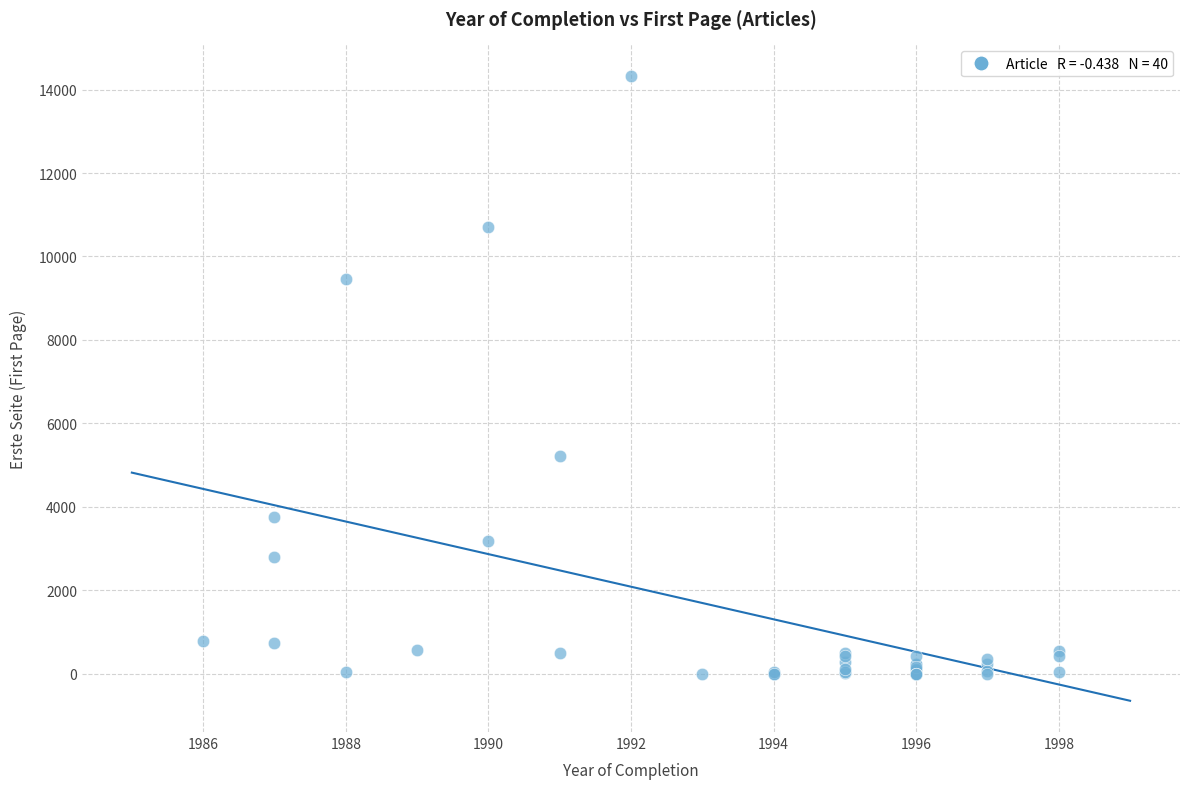

What Y value in the scatter plot is closest to 7167?

5209